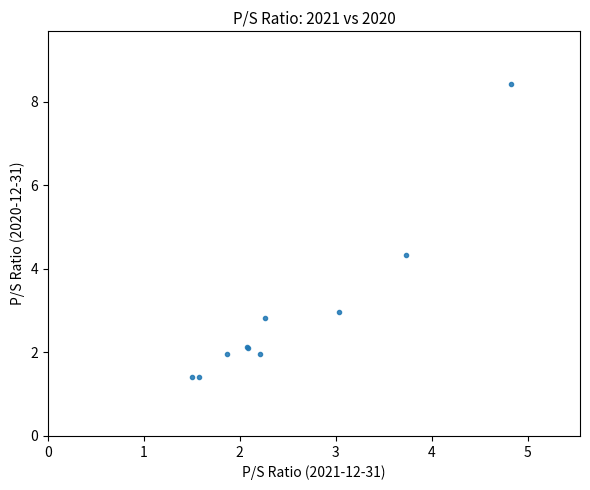

What Y value in the scatter plot is closest to 4?

4.3